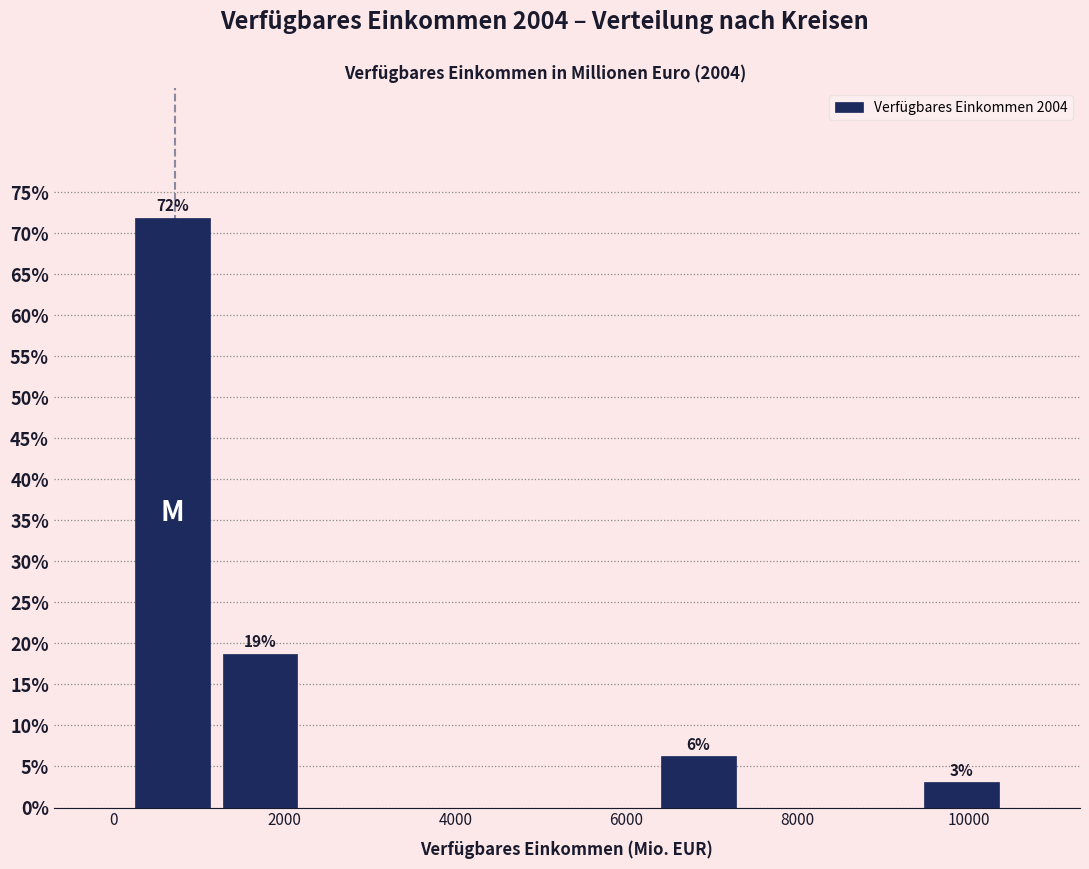

Over which range of the x-axis is the bar tallest?

200 to 1200